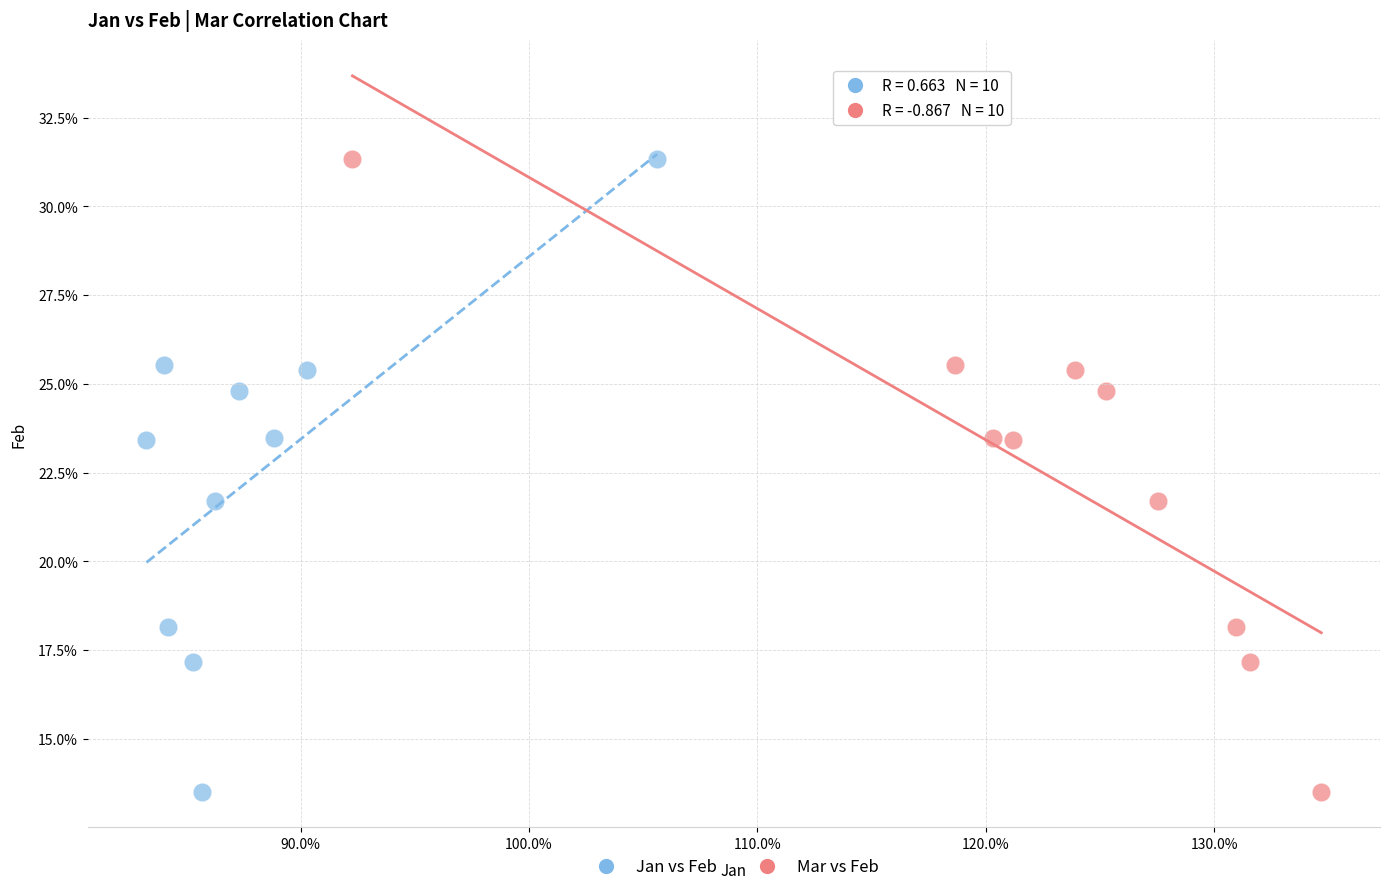

What are all the series names shown in the legend?

Jan vs Feb, Mar vs Feb